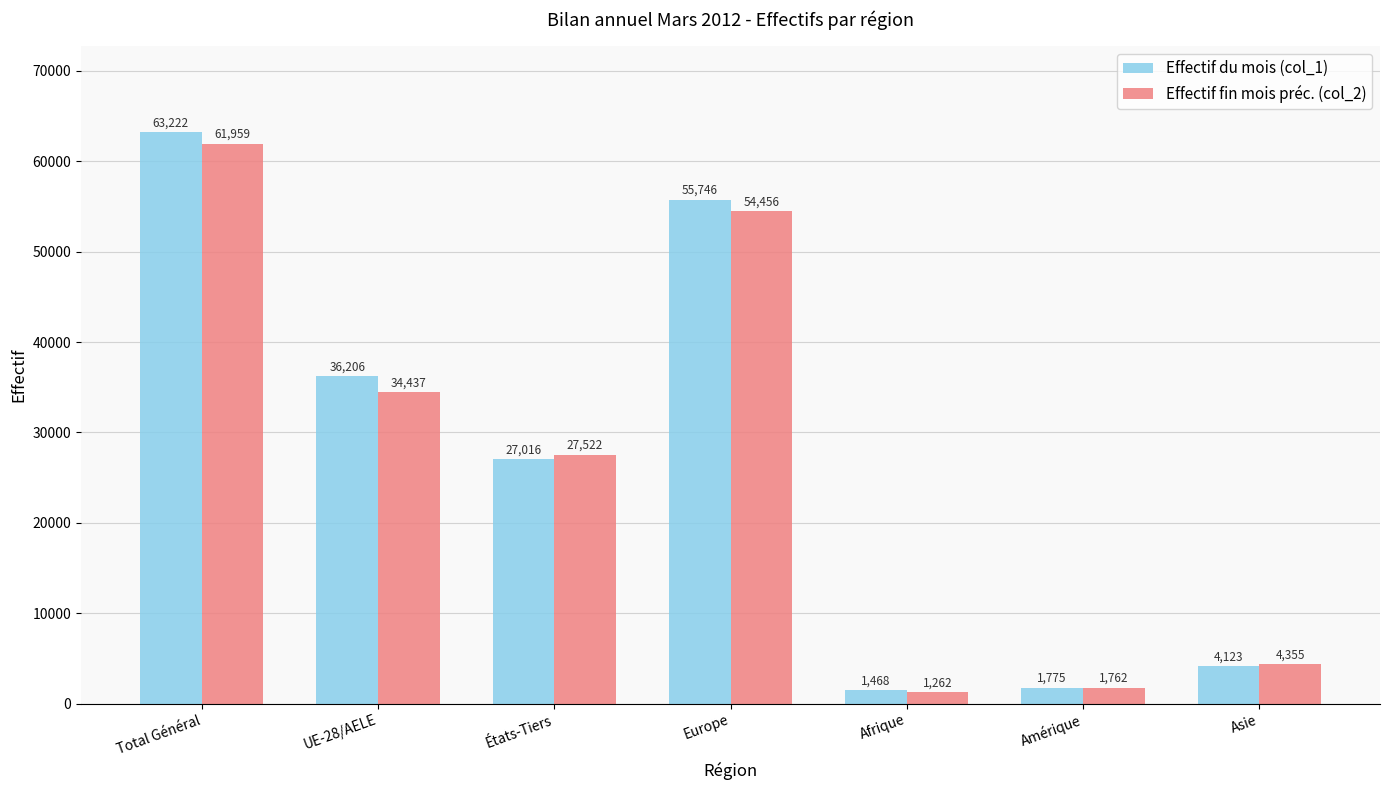

What is the highest value of the Effectif fin mois préc. (col_2) series?

61959